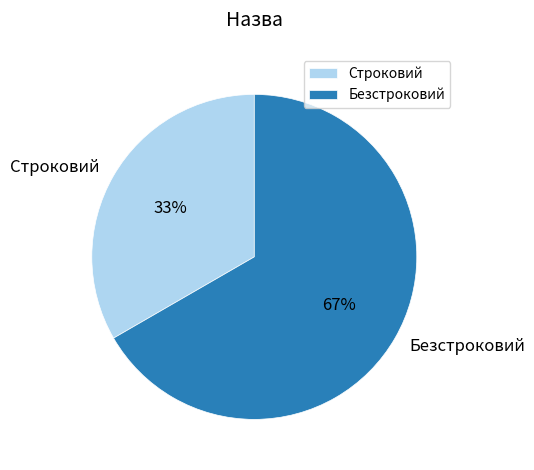

Which category has the biggest portion of the pie?

Безстроковий